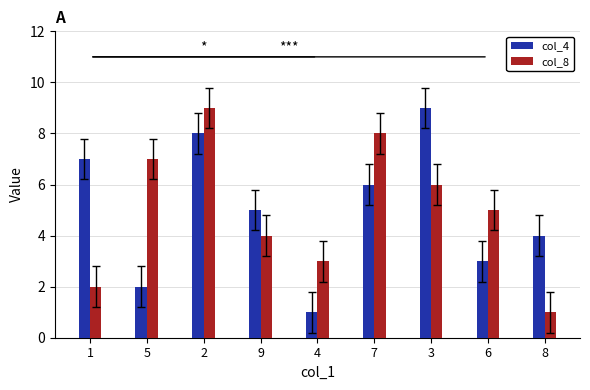

Count the col_8 values in the range 3 to 7.

5